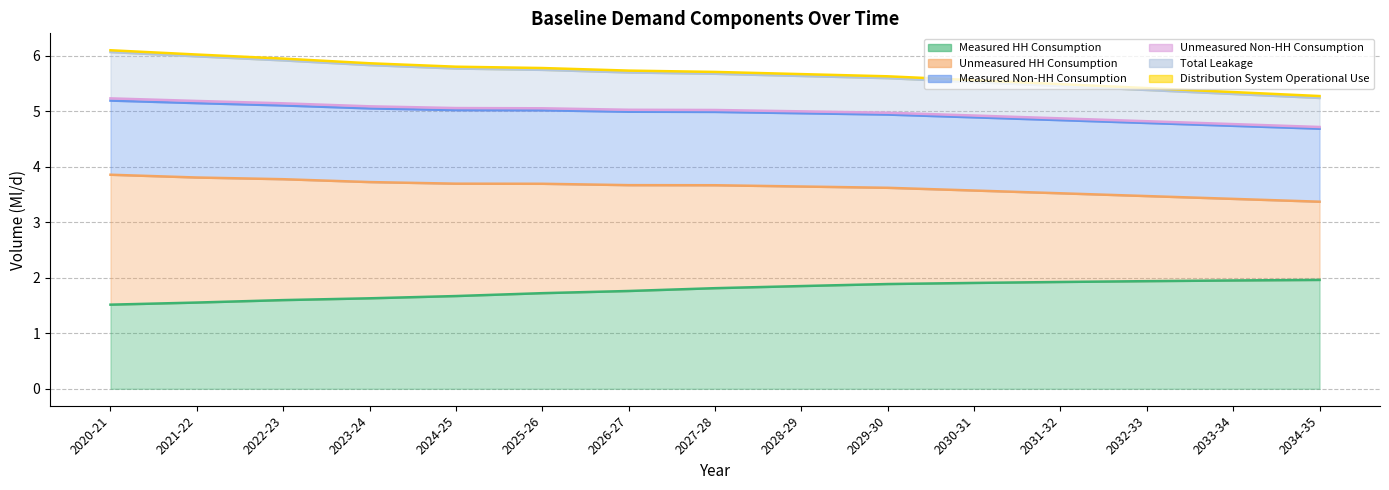

The Measured HH Consumption series shows 1.6 at 2021-22. True or false?

True